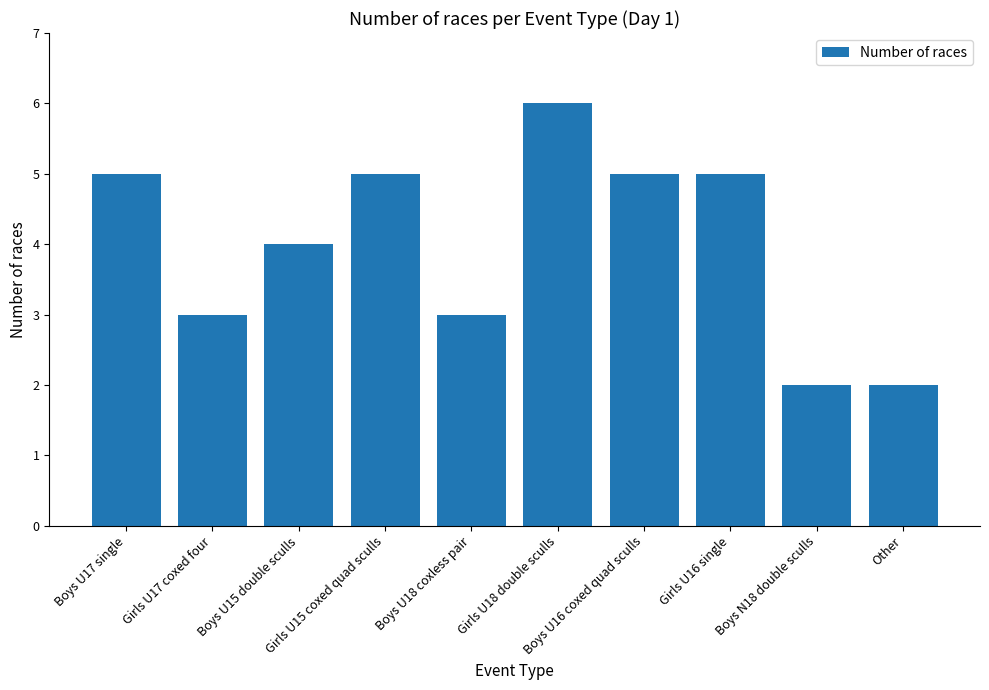

What is the sum of all values?

40